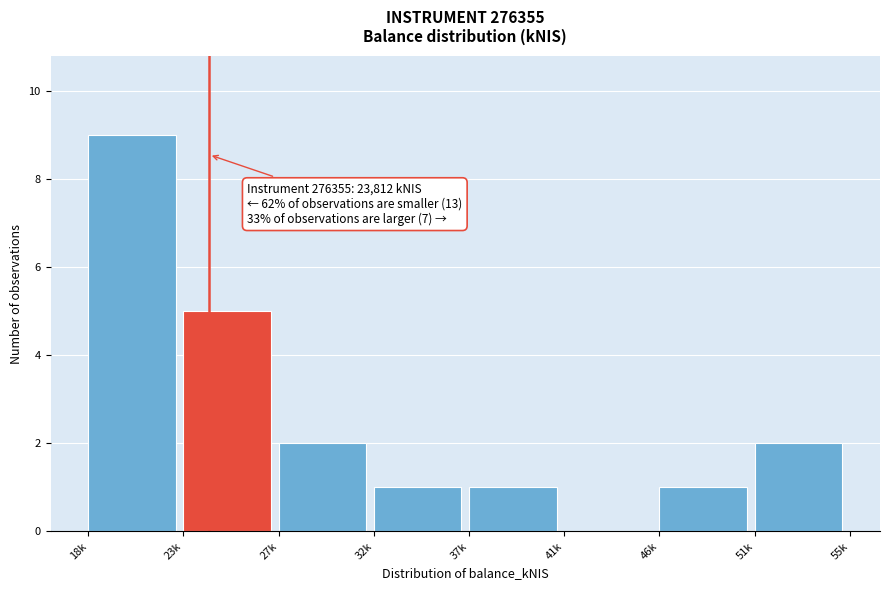

Reading left to right, transcribe all the data shown in this chart.

18k=9	23k=5	27k=2	32k=1	37k=1	41k=0	46k=1	51k=2